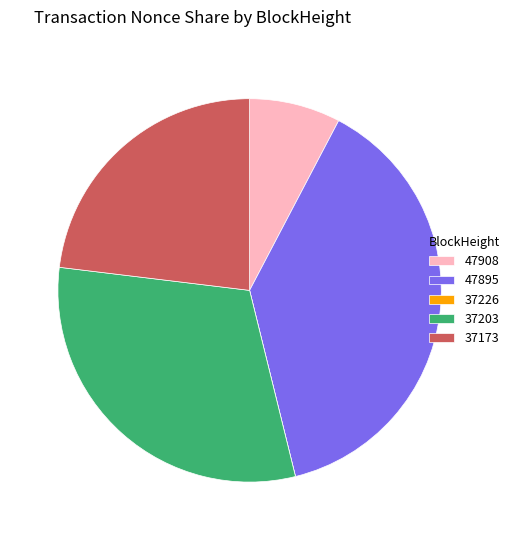

Which category has the biggest portion of the pie?

47895